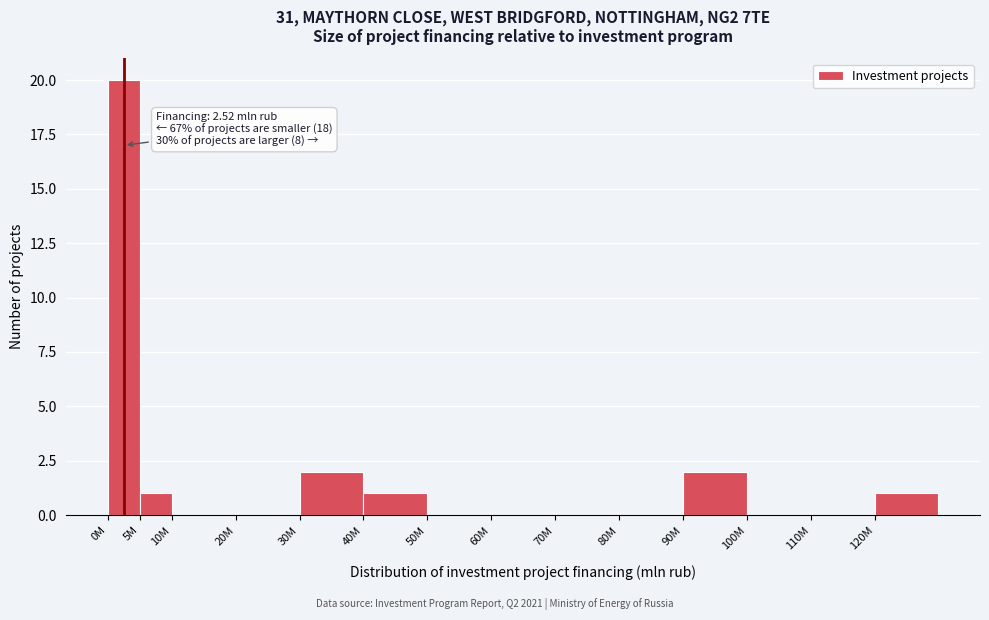

Reading right to left, extract all data points from this chart.

120M=1	110M=0	100M=0	90M=2	80M=0	70M=0	60M=0	50M=0	40M=1	30M=2	20M=0	10M=0	5M=1	0M=20